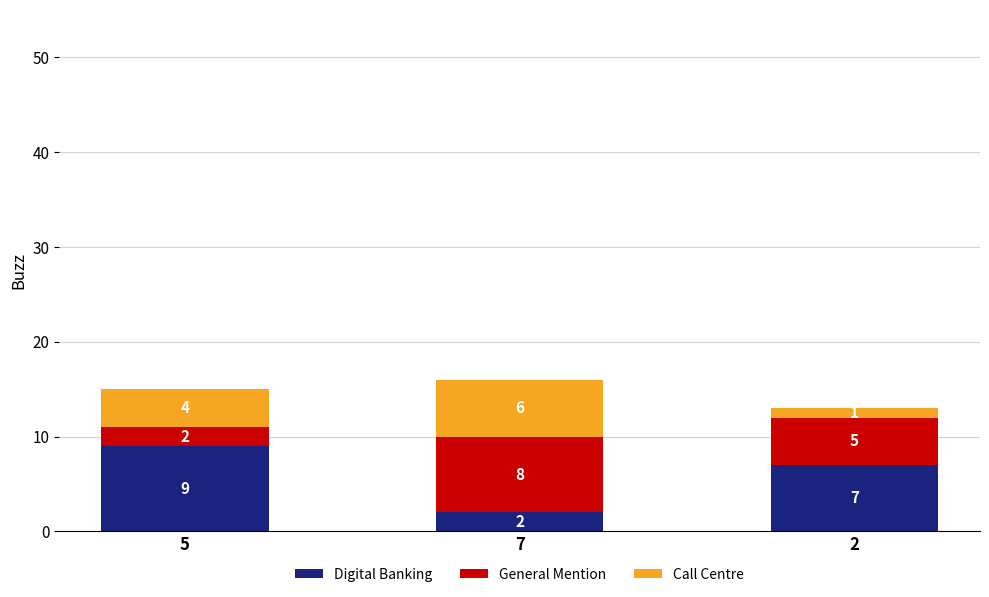

Reading left to right, transcribe the values for Digital Banking.

9	2	7